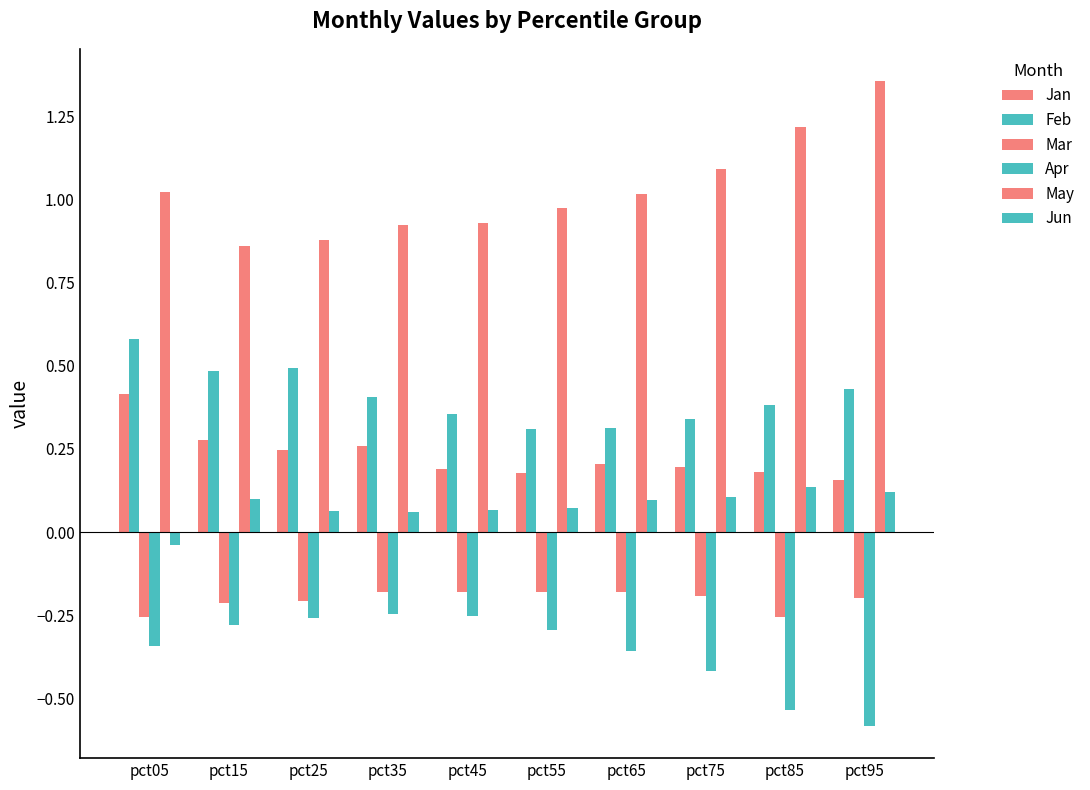

What is the value of the May bar at the 3rd from the left?

0.9